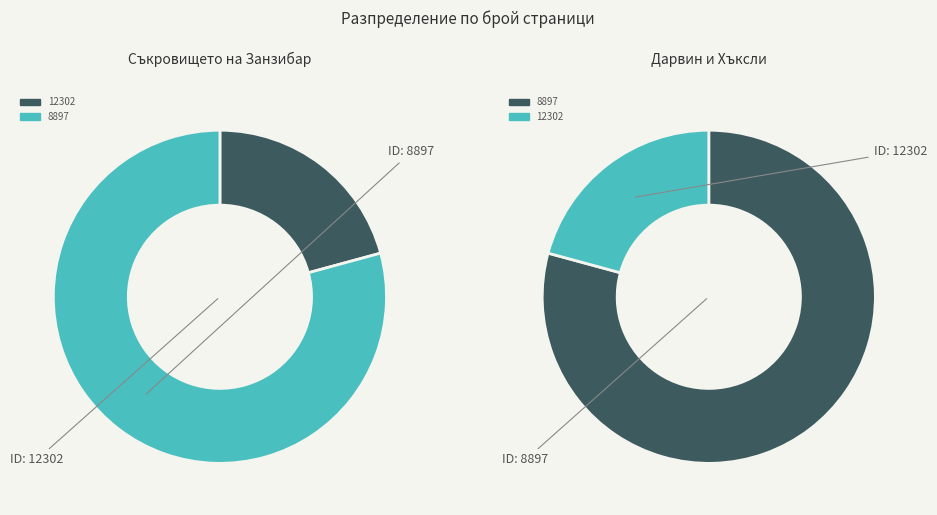

True or false: 8897 accounts for 79% of the total.

True